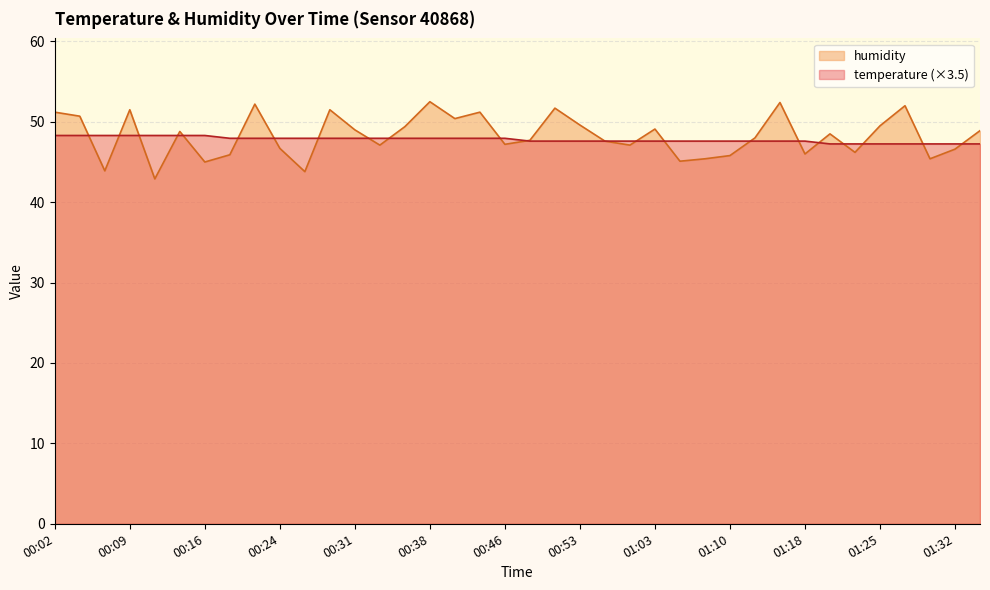

What is the label of the 7th point from the left?

00:16